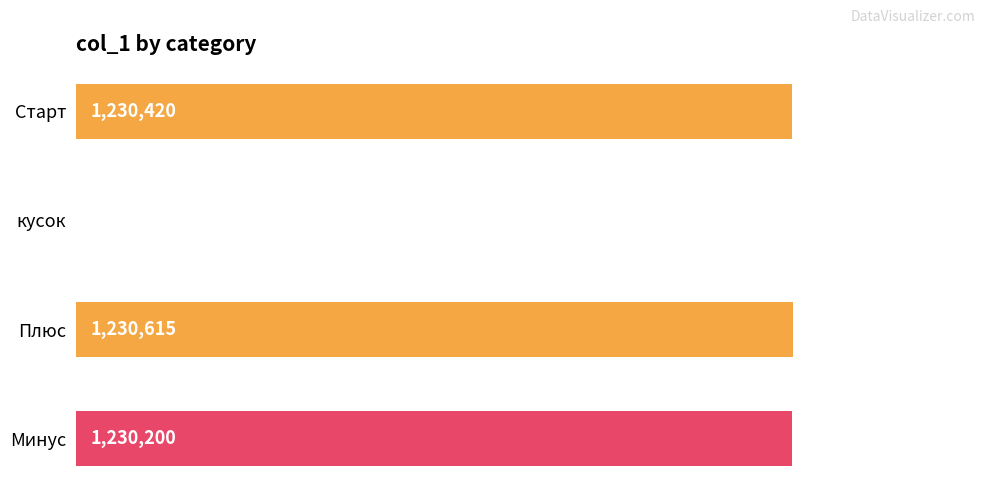

Are the bars horizontal?

Yes